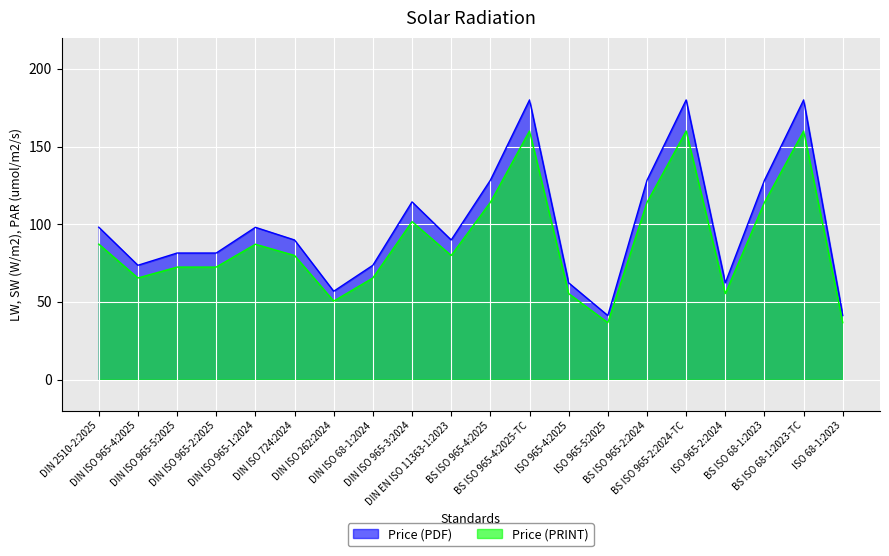

Where does the Price (PDF) series first go above 89?

DIN 2510-2:2025